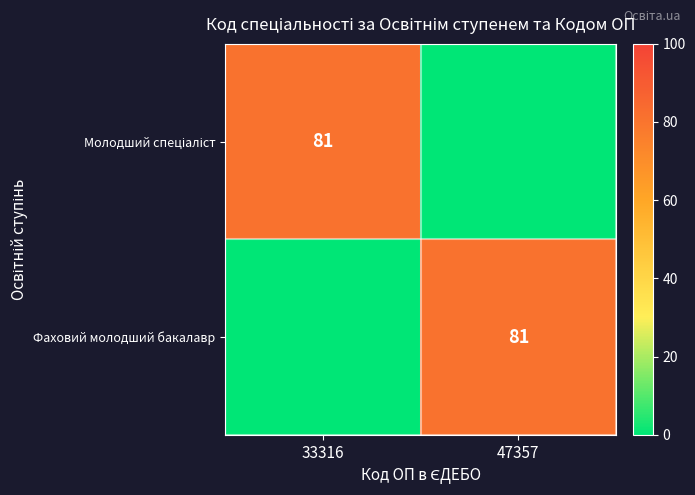

Is it true that Фаховий молодший бакалавр equals 33 at 47357?

False